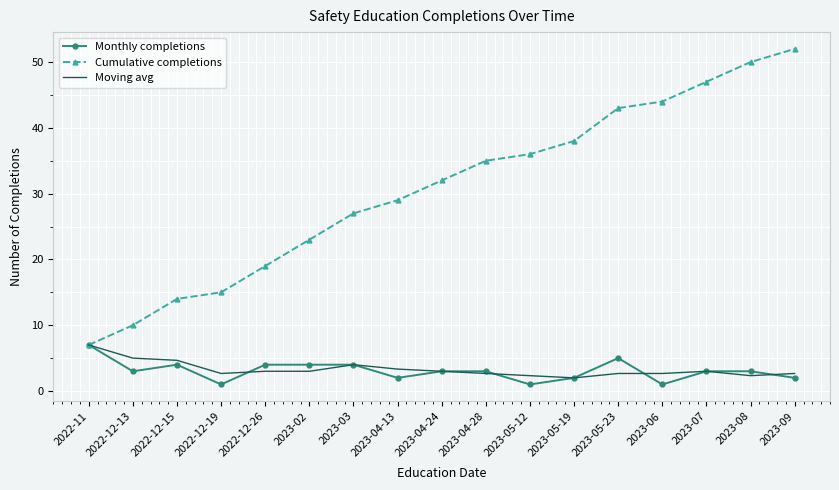

What position from the left is 2023-05-23?

13